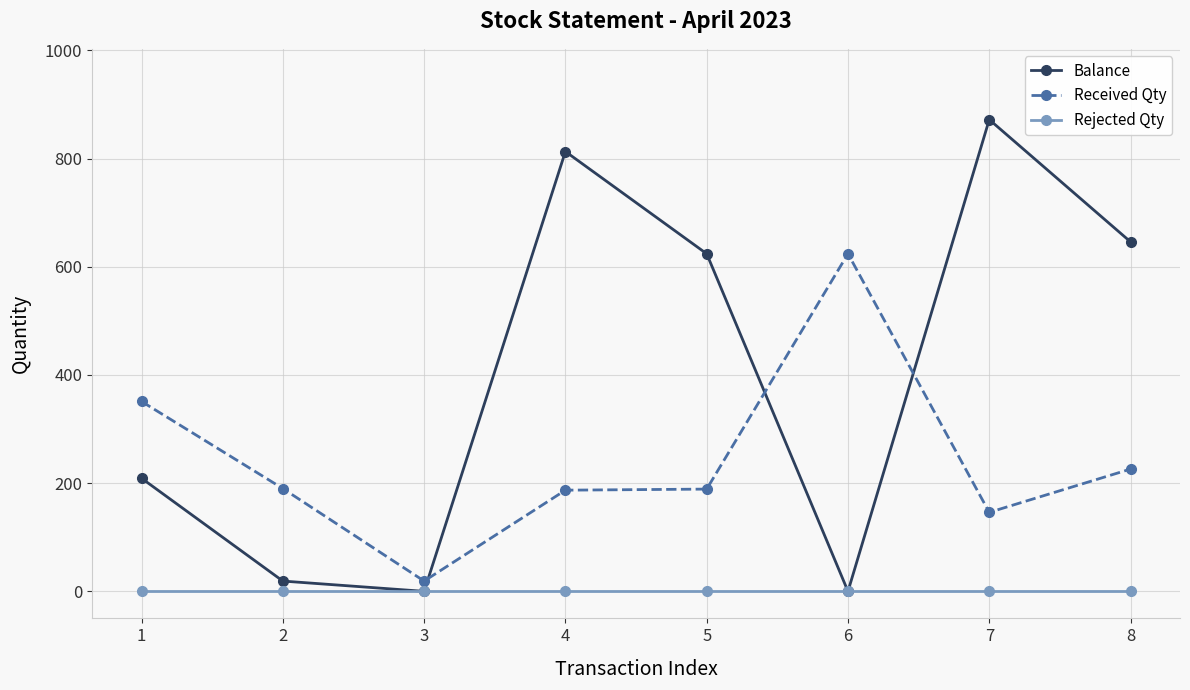

Does the chart have visible grid lines?

Yes